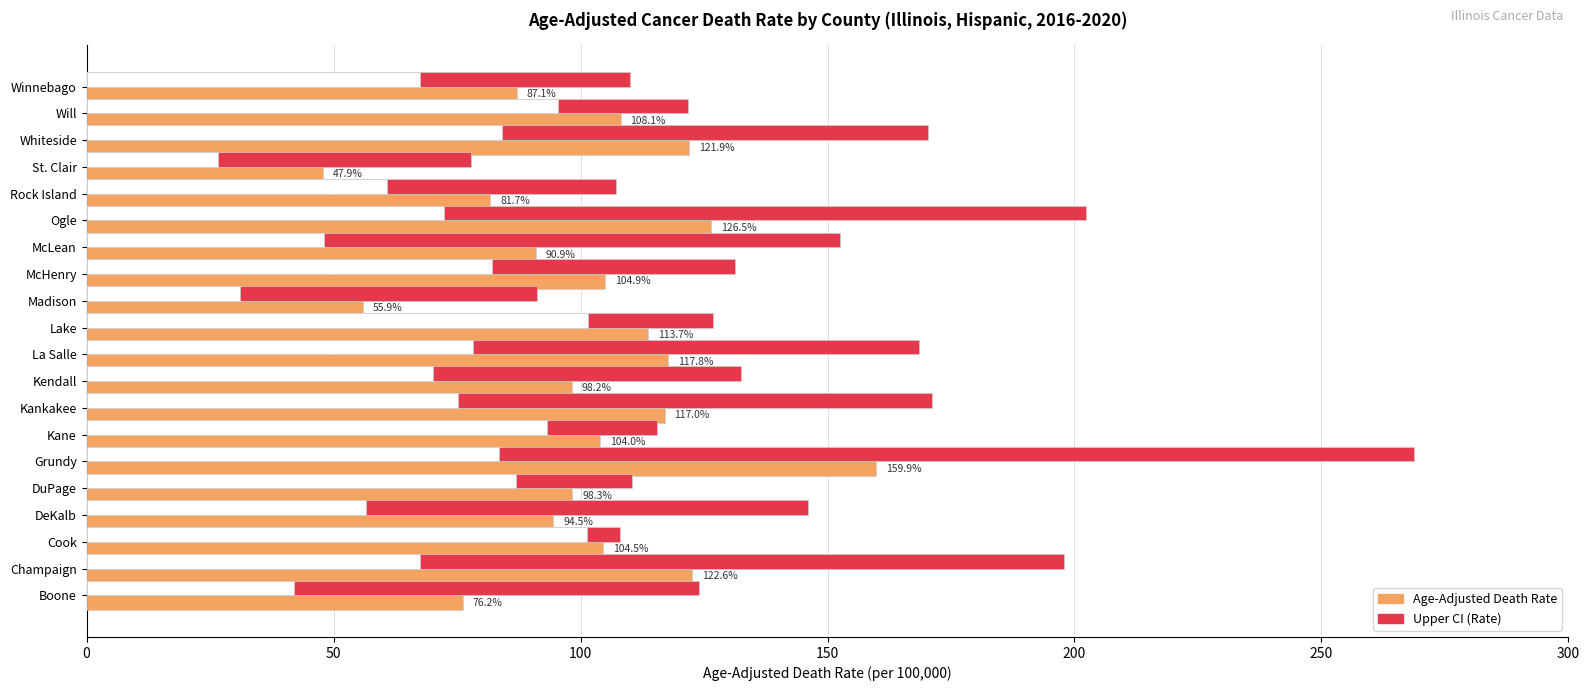

What is the spread (max minus min) of values at La Salle?

90.3